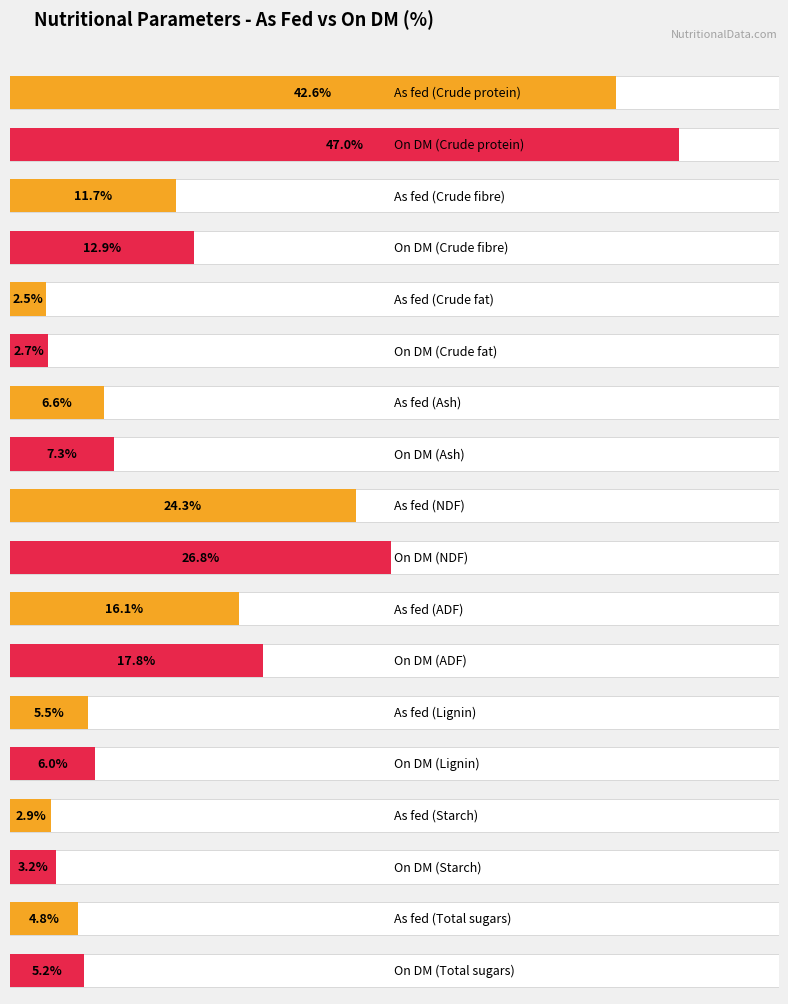

Reading right to left, what are all the values shown in this chart?

As fed: 4.8	2.9	5.5	16.1	24.3	6.6	2.5	11.7	42.6
On DM: 5.2	3.2	6.0	17.8	26.8	7.3	2.7	12.9	47.0